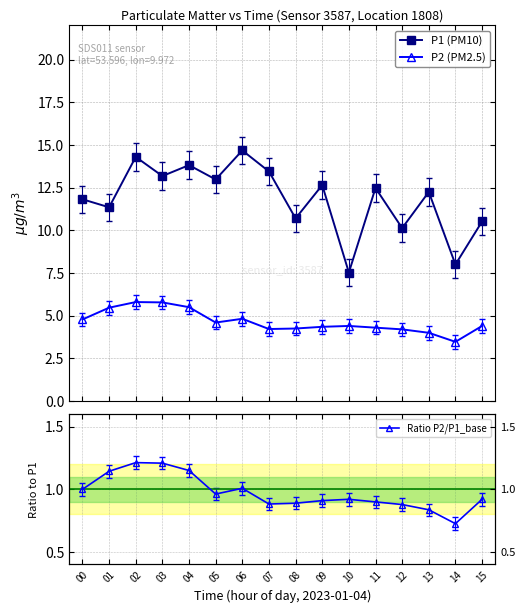

List the labels in order of P1 (PM10) value, largest first.

06, 02, 04, 07, 03, 05, 09, 11, 13, 00, 01, 08, 15, 12, 14, 10